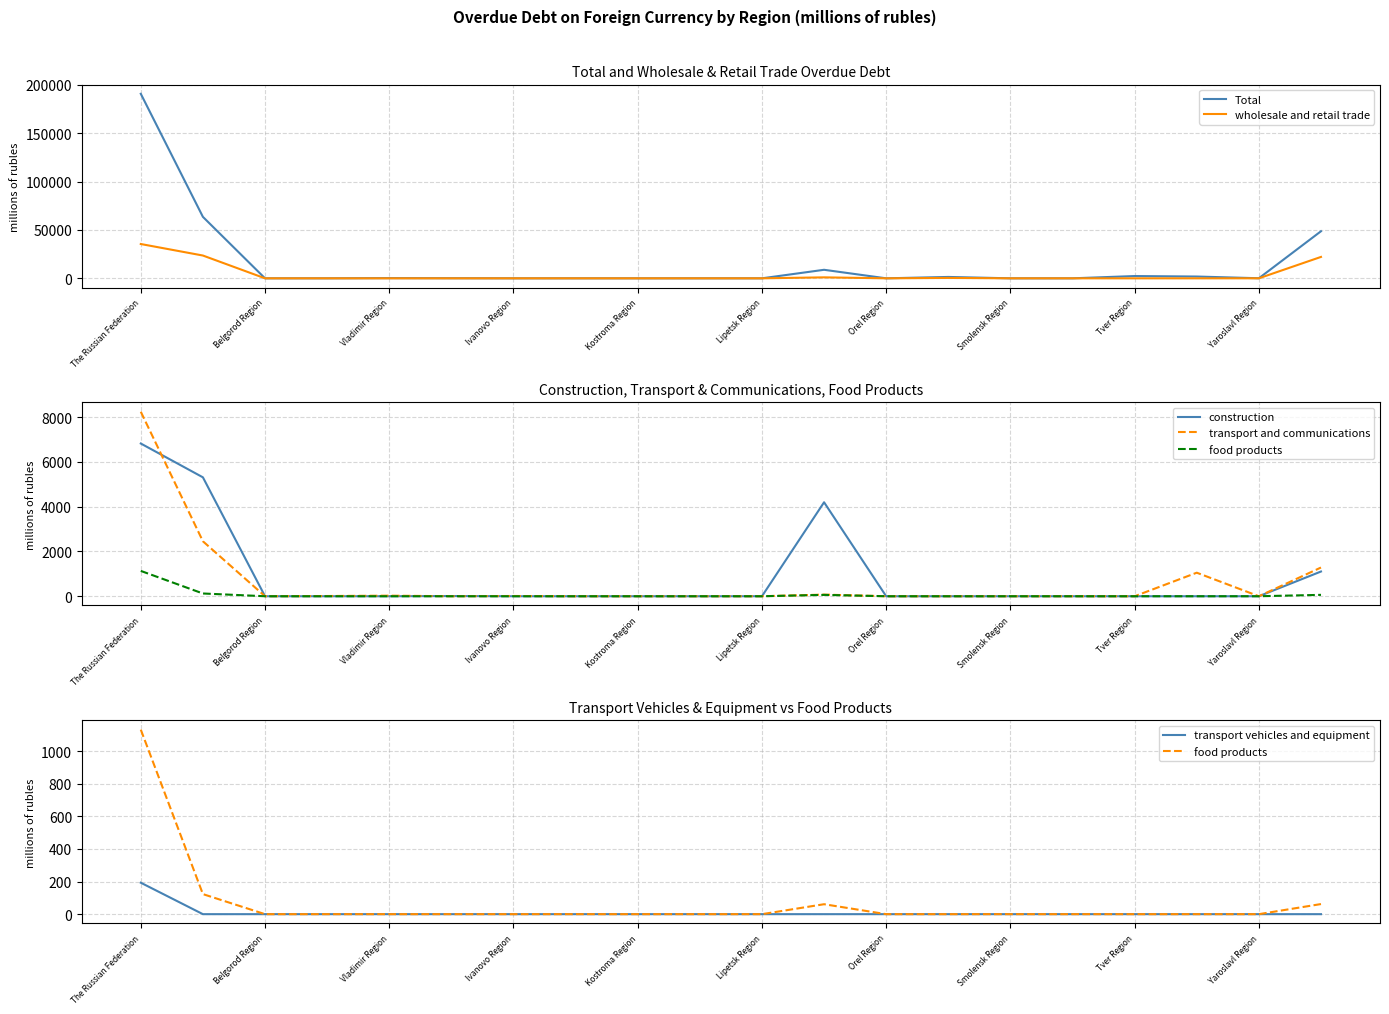

Is it true that wholesale and retail trade equals 0 at Lipetsk Region?

True